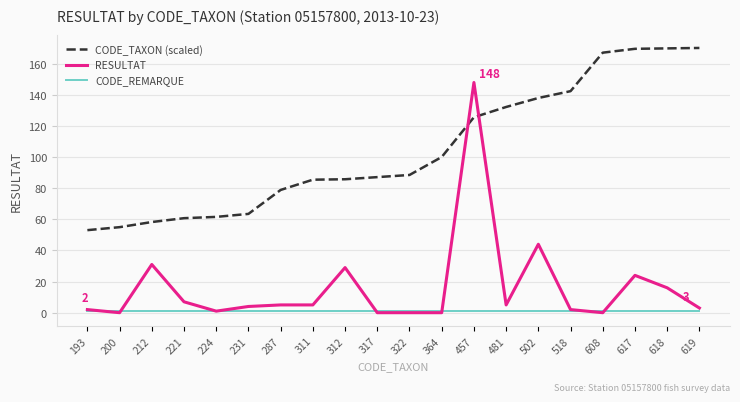

What is the total value across all series at 502?

183.0